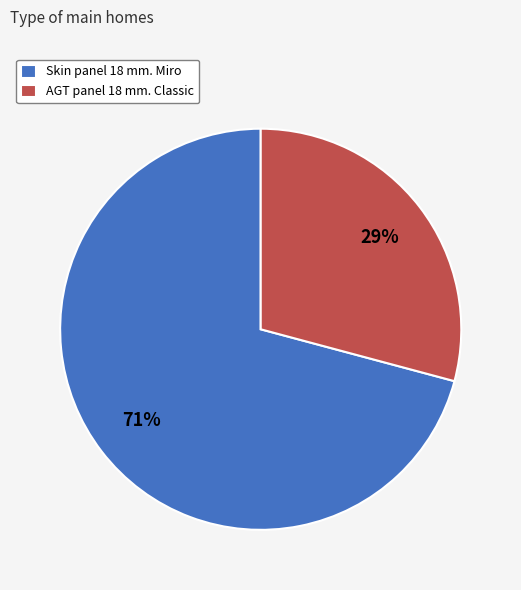

The AGT panel 18 mm. Classic slice represents 29% of the pie. True or false?

True